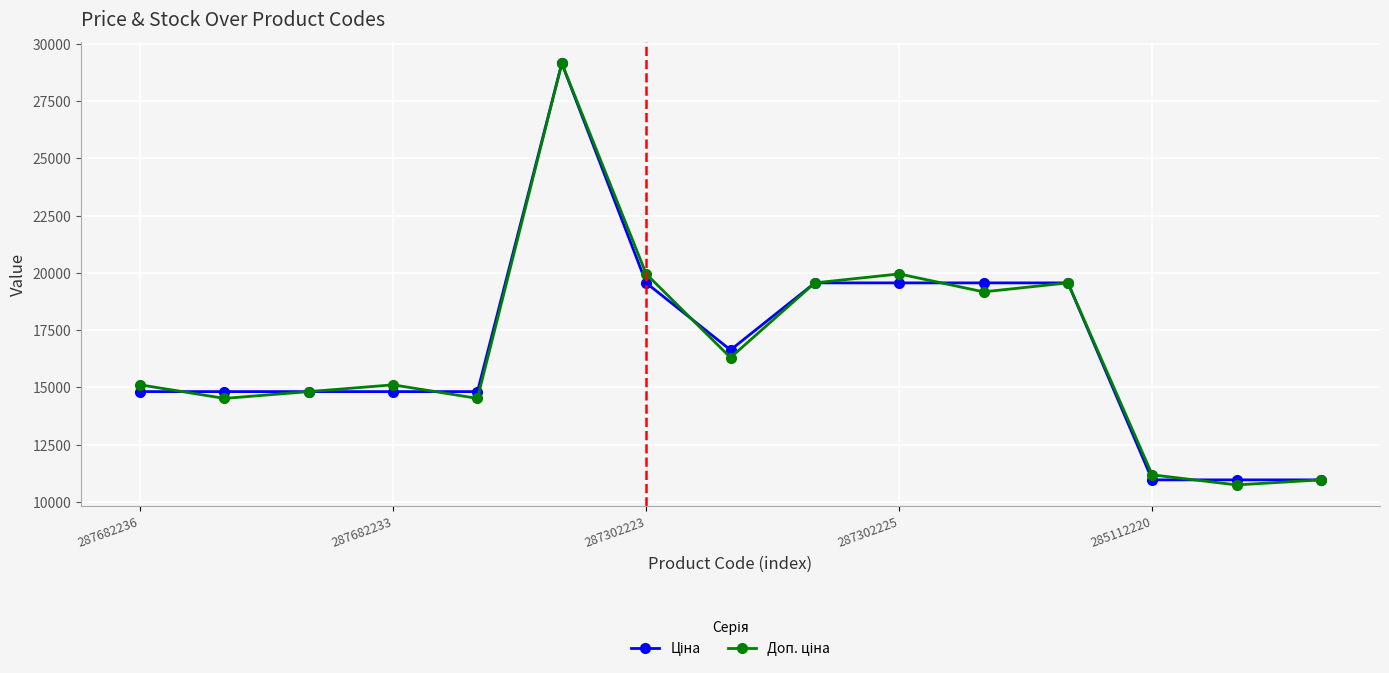

What is the minimum value shown in the chart?

10745.1